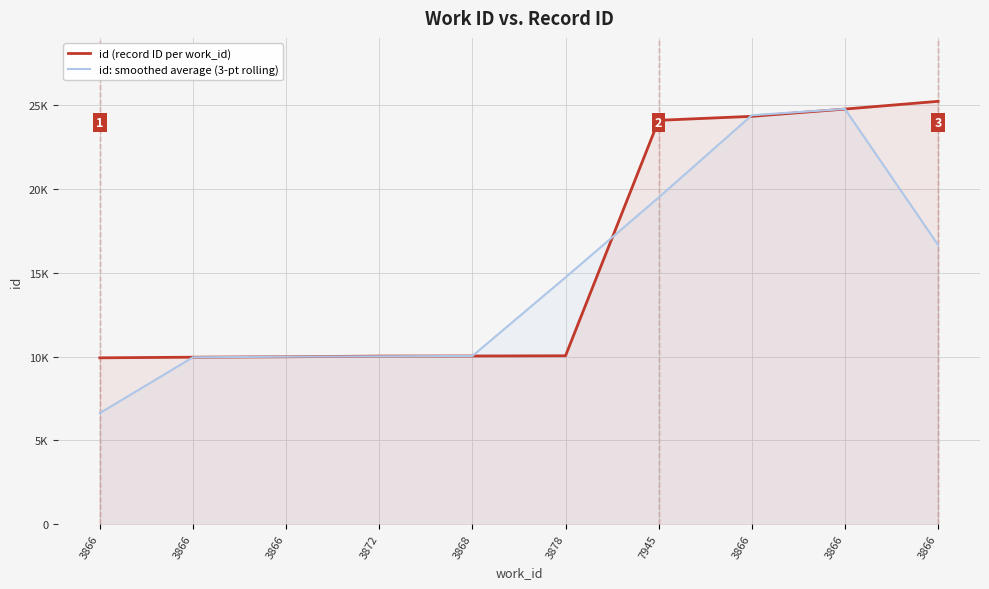

What are all the series names shown in the legend?

id (record ID per work_id), id: smoothed average (3-pt rolling)